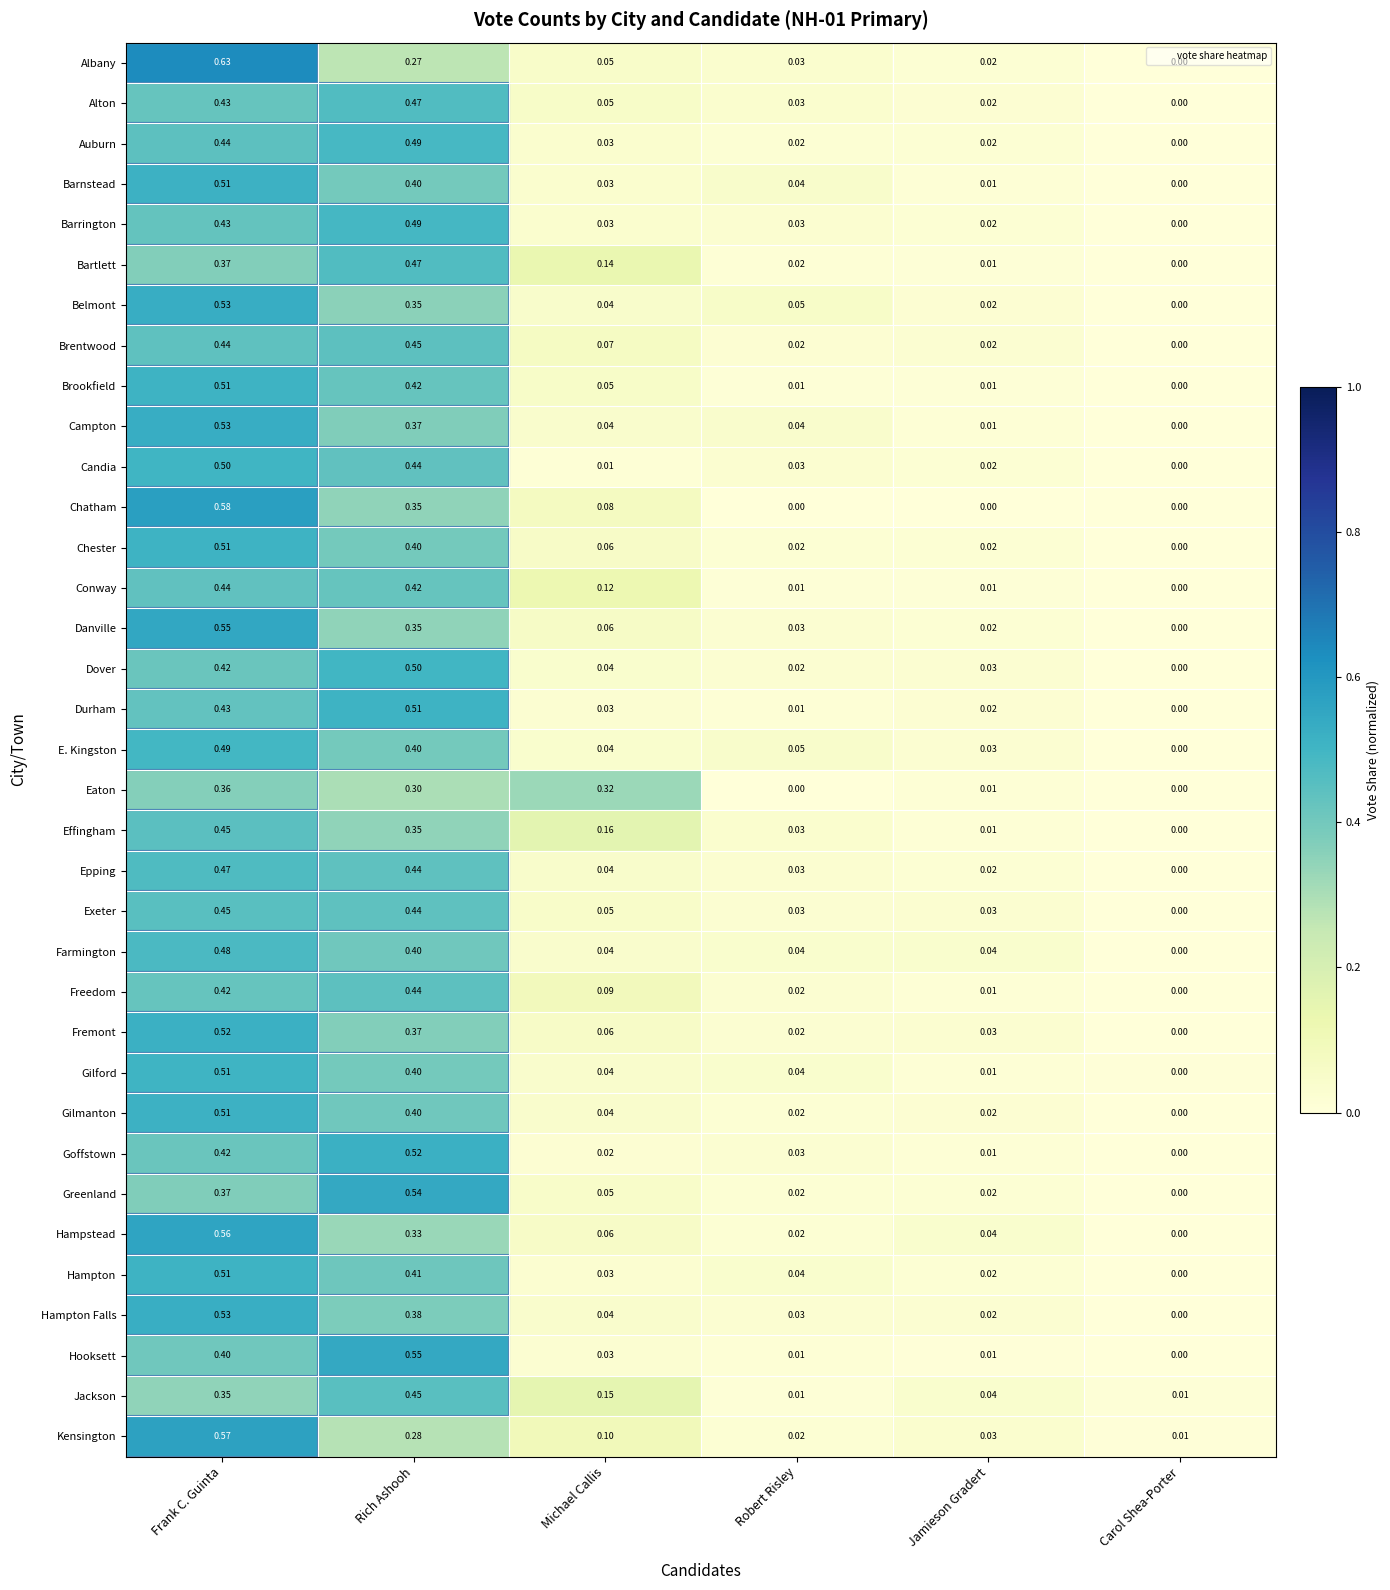

At which category is the sum across all series the highest?

Frank C. Guinta